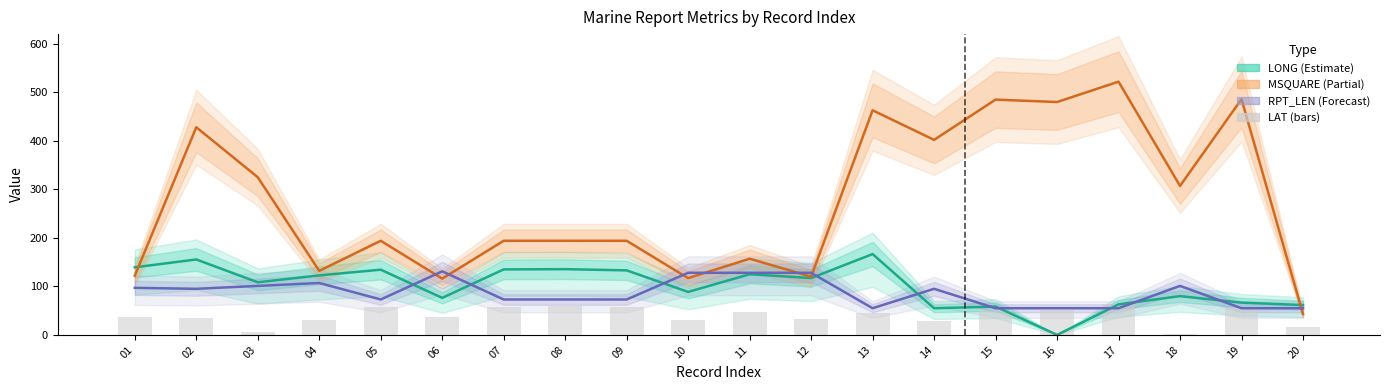

The value of MSQUARE (Partial) at 07 is 194.0. True or false?

True